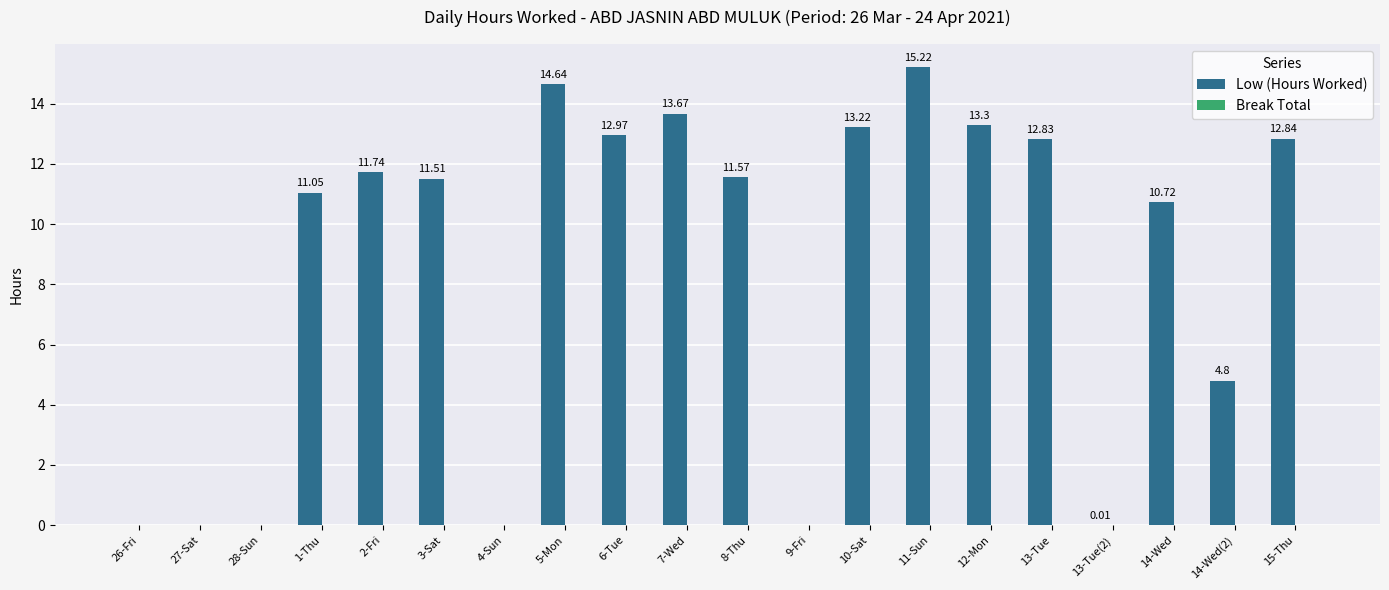

Approximately how many times larger is the value at 10-Sat compared to 1-Thu?

1.2